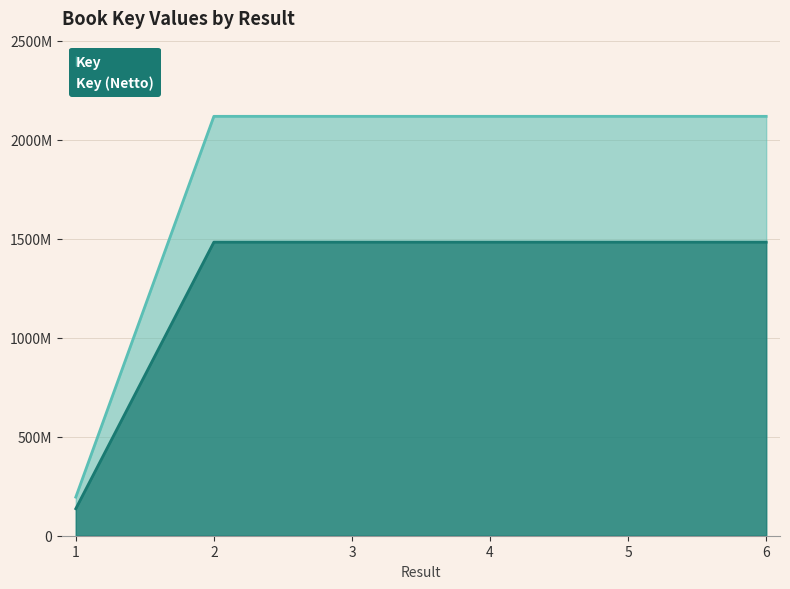

True or false: there are more than 1 points higher than both neighbors.

True